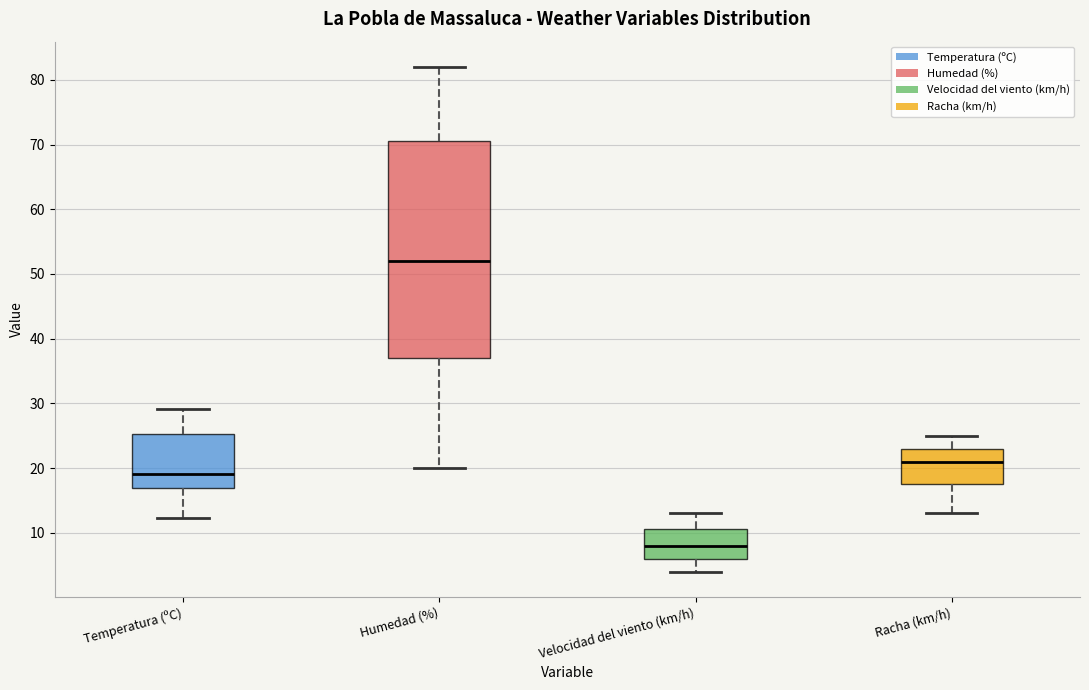

Which box has the highest median line?

Humedad (%)